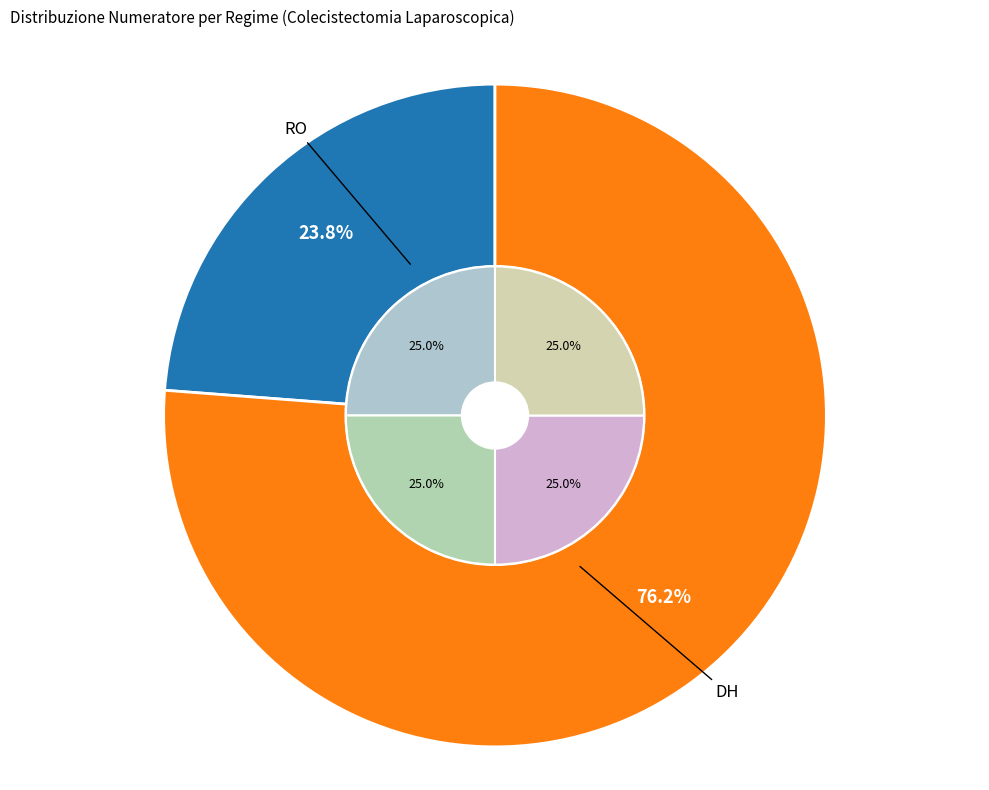

Which category has the smallest portion of the pie?

RO